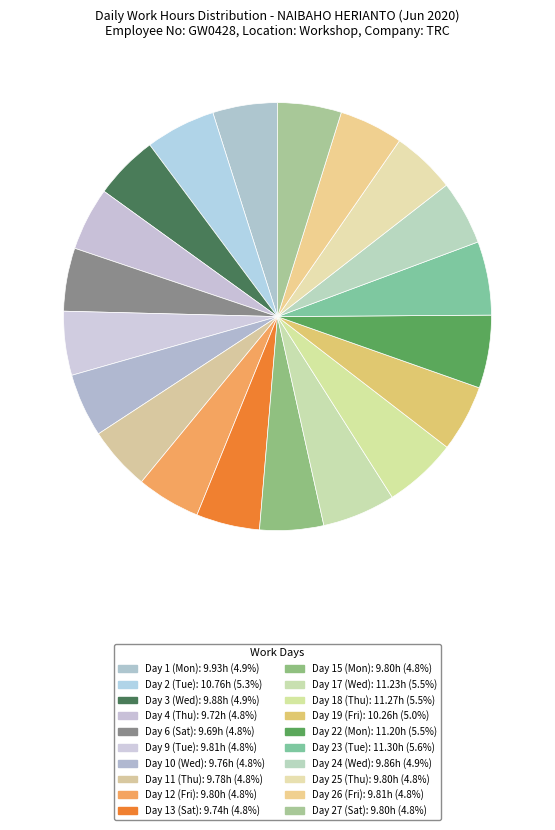

To the nearest percent, what percentage of the pie is Day 9 (Tue)?

5%